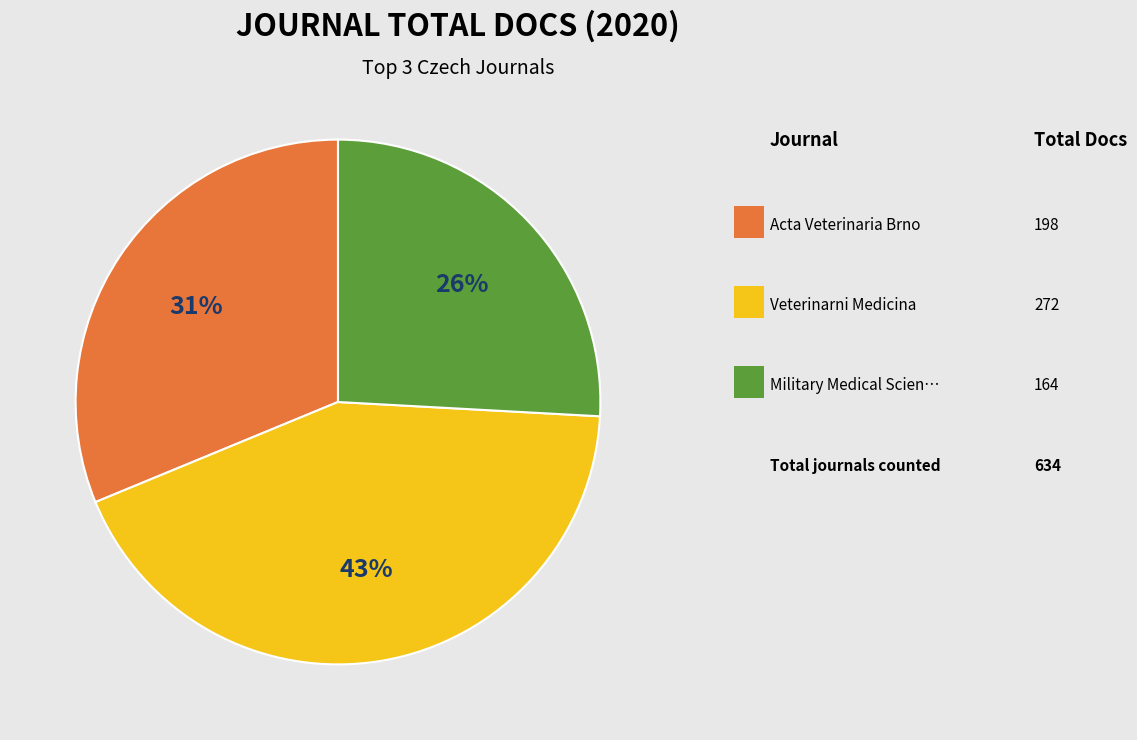

To the nearest percent, what is the difference between the largest and smallest slice percentages?

17%